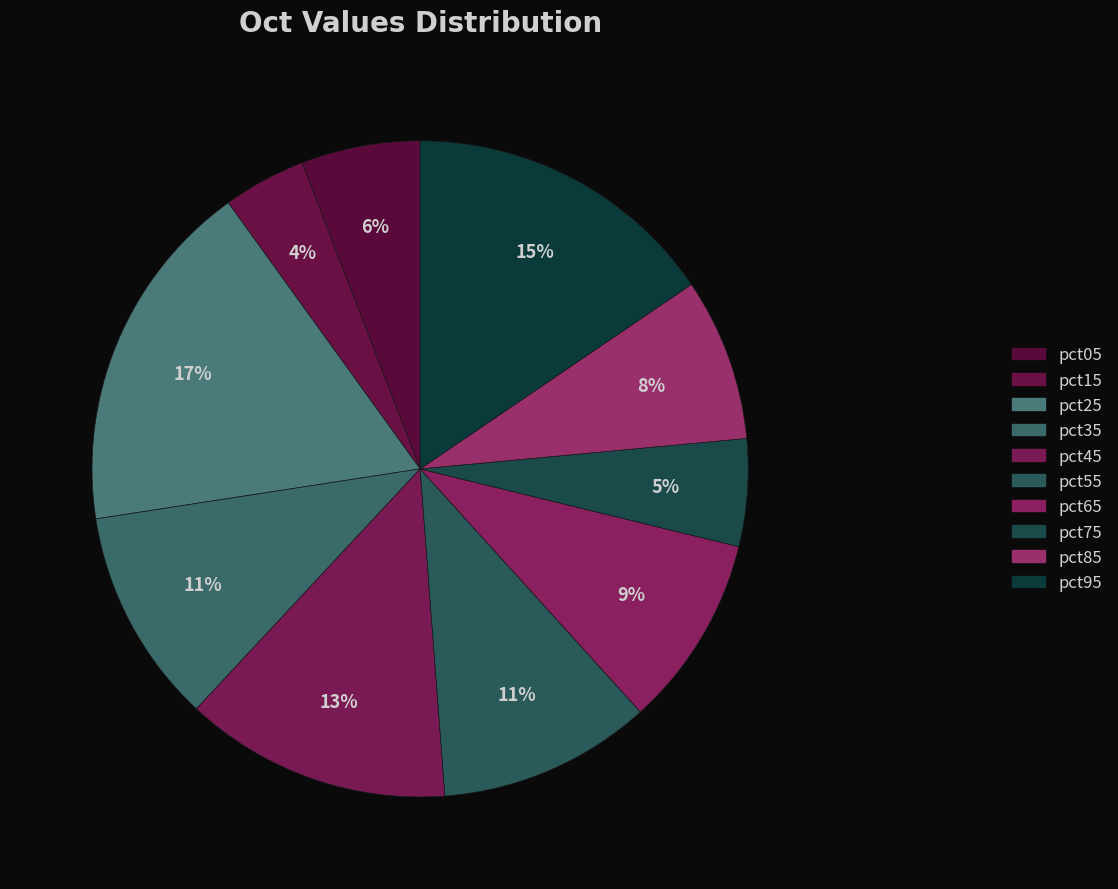

The pct65 slice represents 4% of the pie. True or false?

False